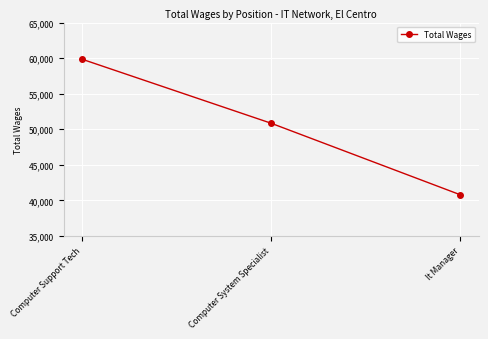

Count the values in the range 40810 to 59829.

3